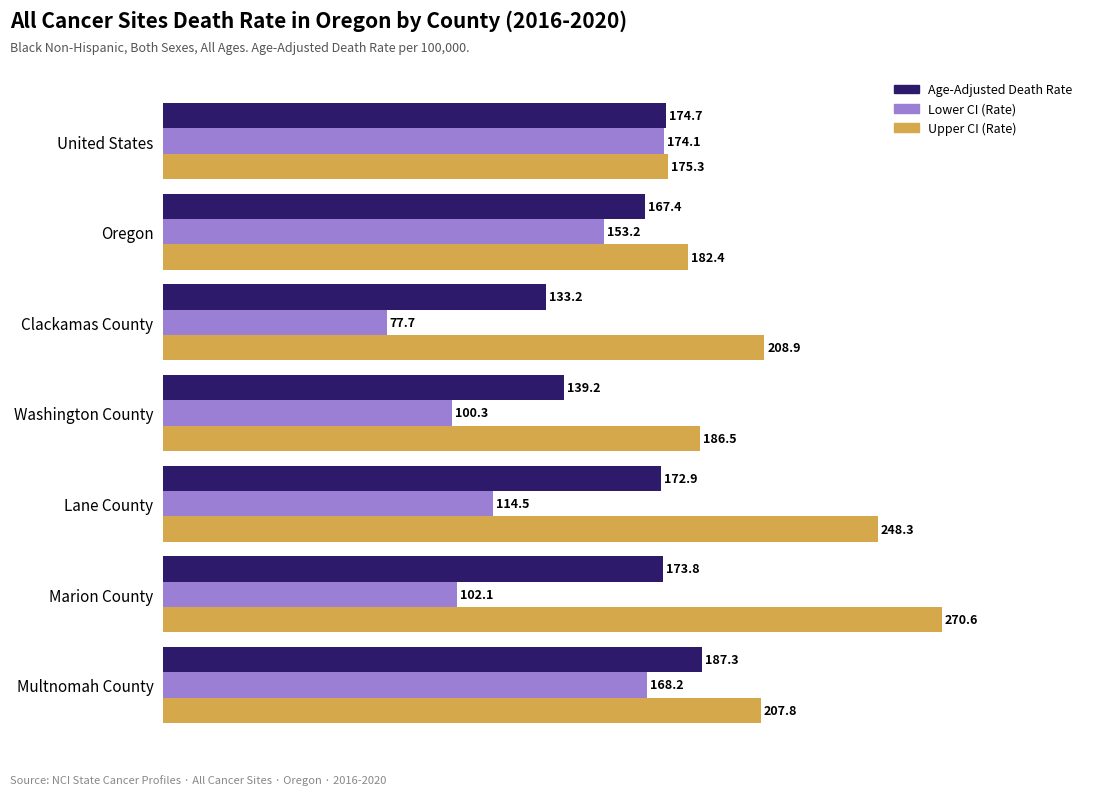

Which series has the largest total across all categories?

Upper CI (Rate)